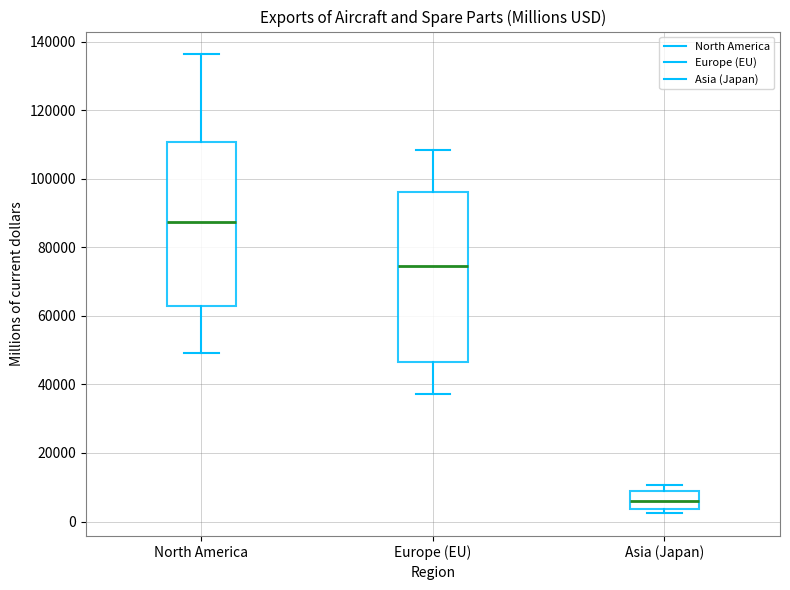

Reading left to right, read every box against the y-axis: the position of its median line, the range the box covers, and the ends of its whiskers. The values are not printed on the chart, so give them approximately, as read against the axis.

North America: median 88000, box 62000 to 110000, whiskers 50000 to 136000
Europe (EU): median 74000, box 46000 to 96000, whiskers 38000 to 108000
Asia (Japan): median 6000, box 4000 to 8000, whiskers 2000 to 10000